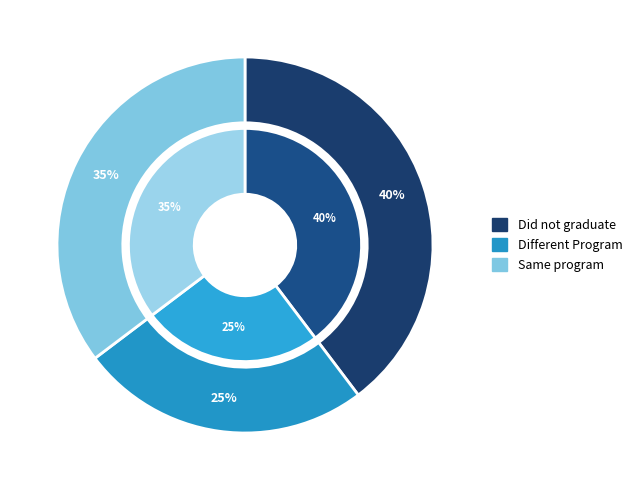

Does any single category account for the majority?

No